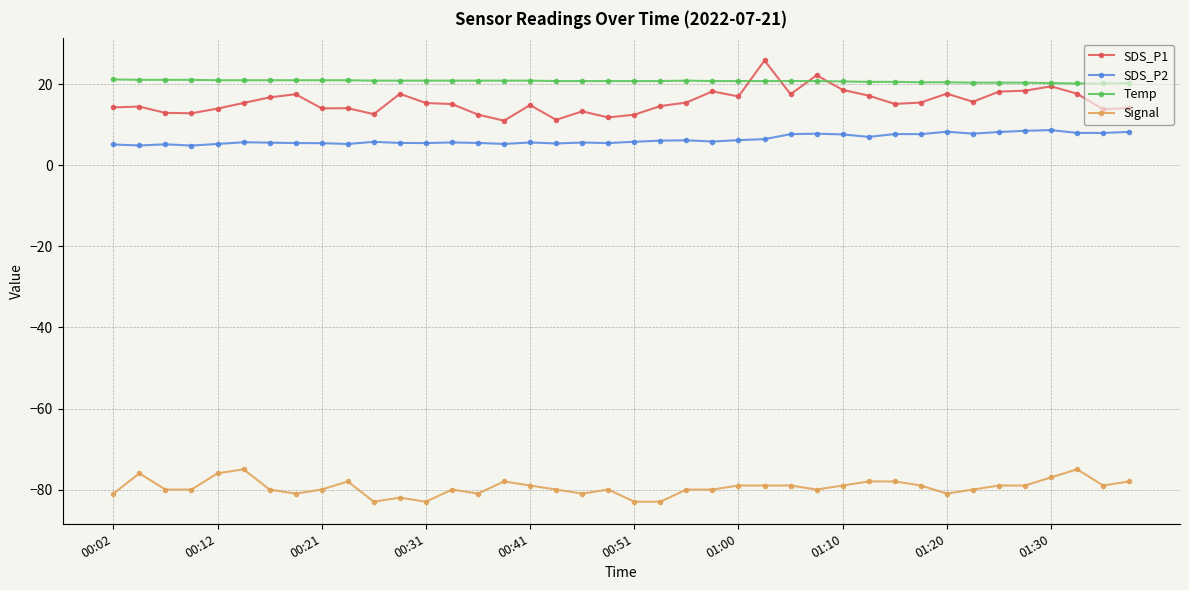

What is the minimum value for Signal?

-83.0